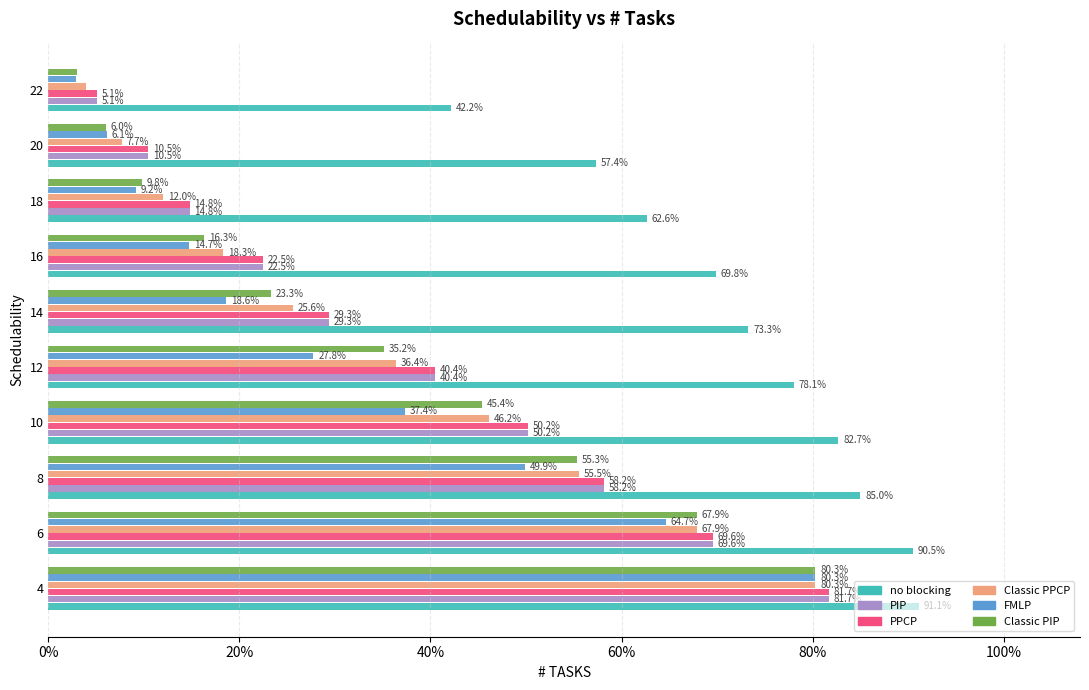

What are all the series names shown in the legend?

no blocking, PIP, PPCP, Classic PPCP, FMLP, Classic PIP